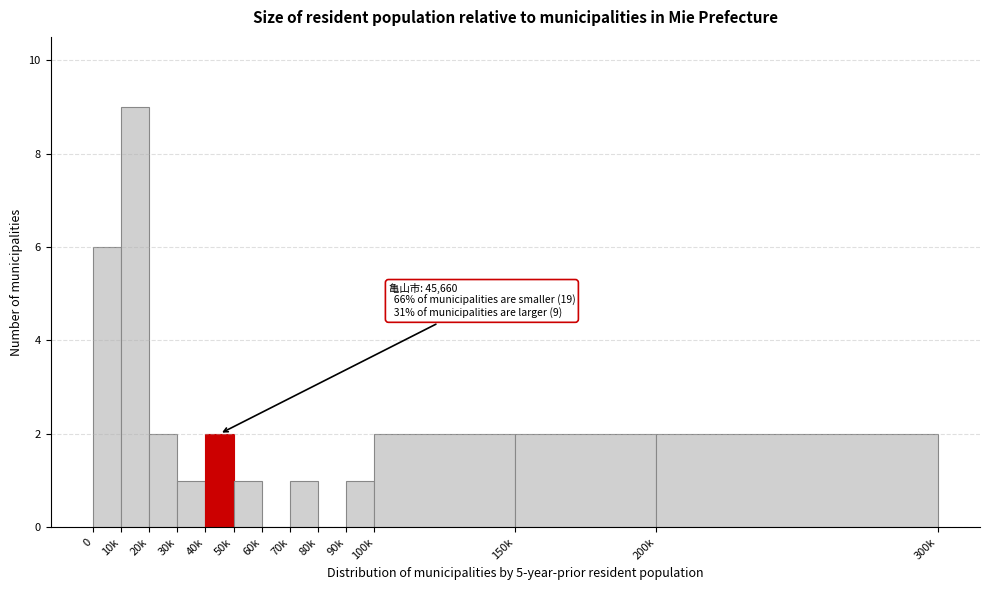

Reading right to left, what are all the values shown in this chart?

200k=2	150k=2	100k=2	90k=1	80k=0	70k=1	60k=0	50k=1	40k=2	30k=1	20k=2	10k=9	0=6